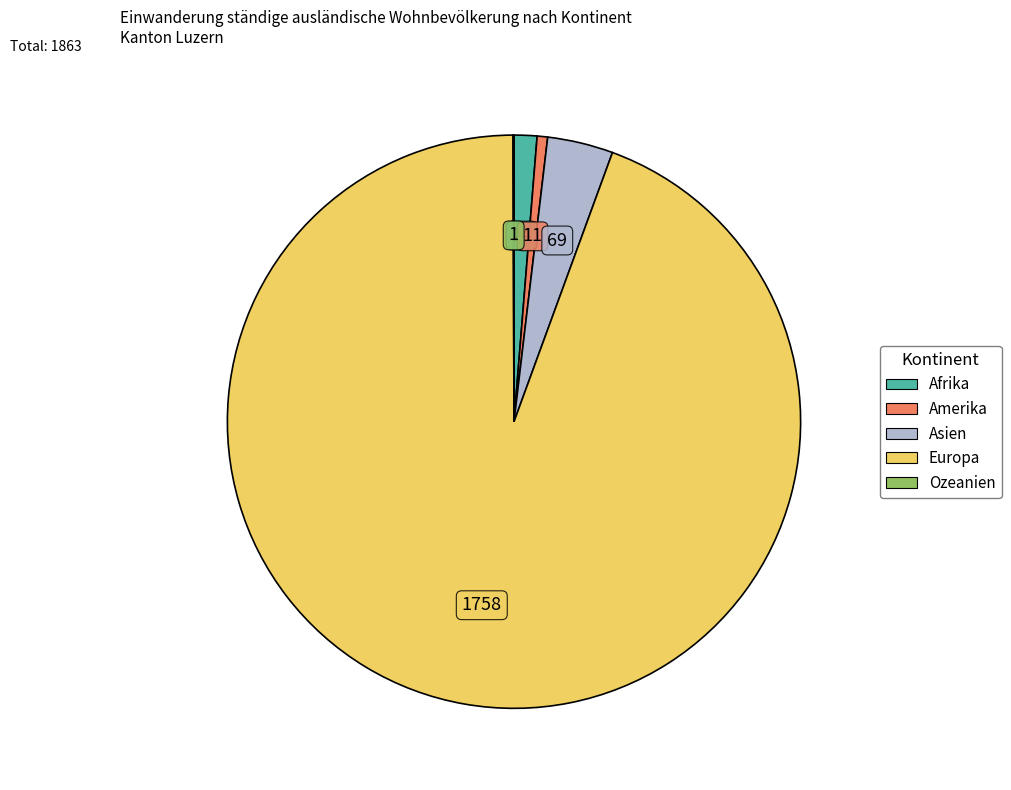

Approximately how many times larger is the value at Europa compared to Afrika?

73.2